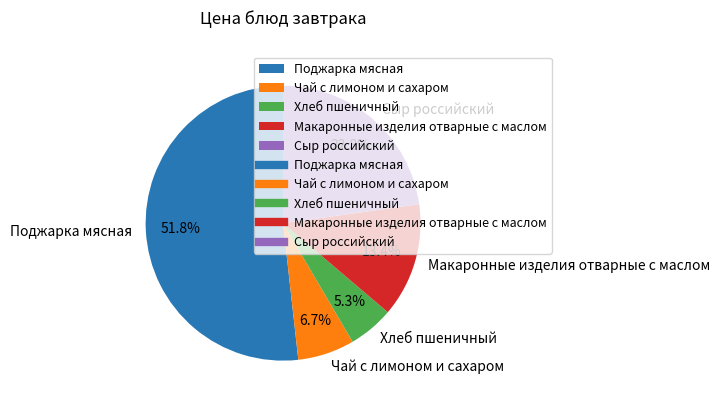

How many slices are in this pie chart?

5